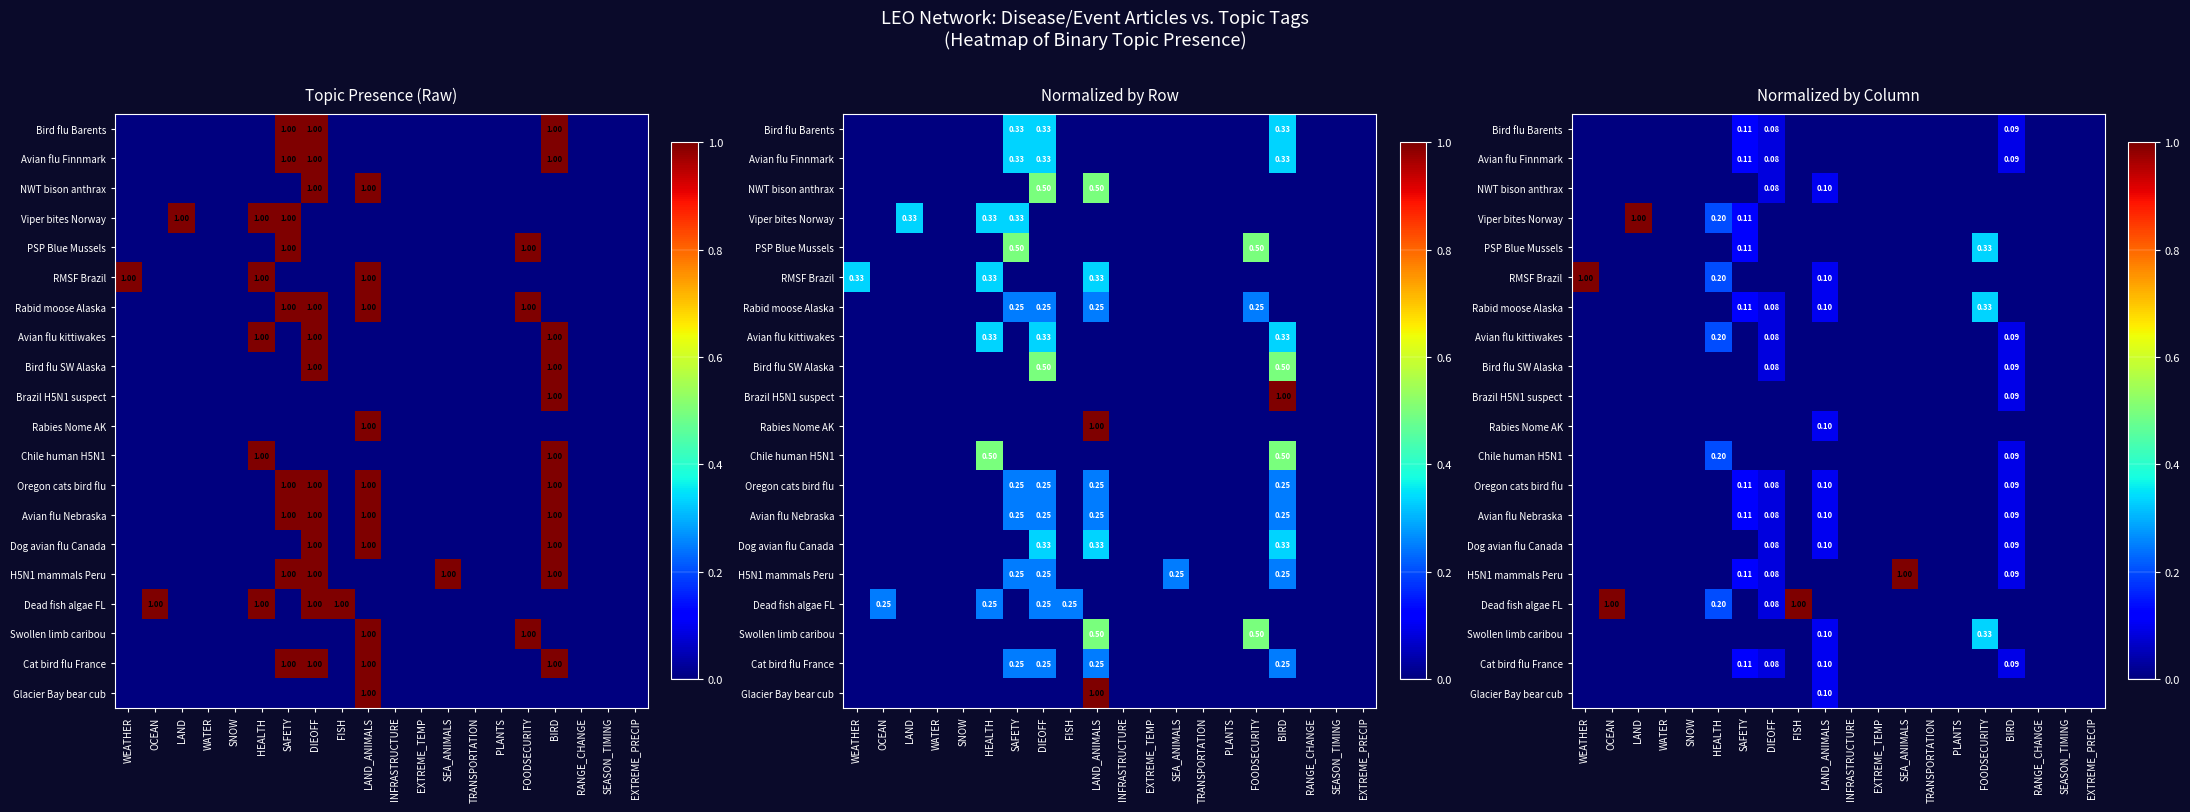

What is the maximum value for Bird flu SW Alaska?

0.1